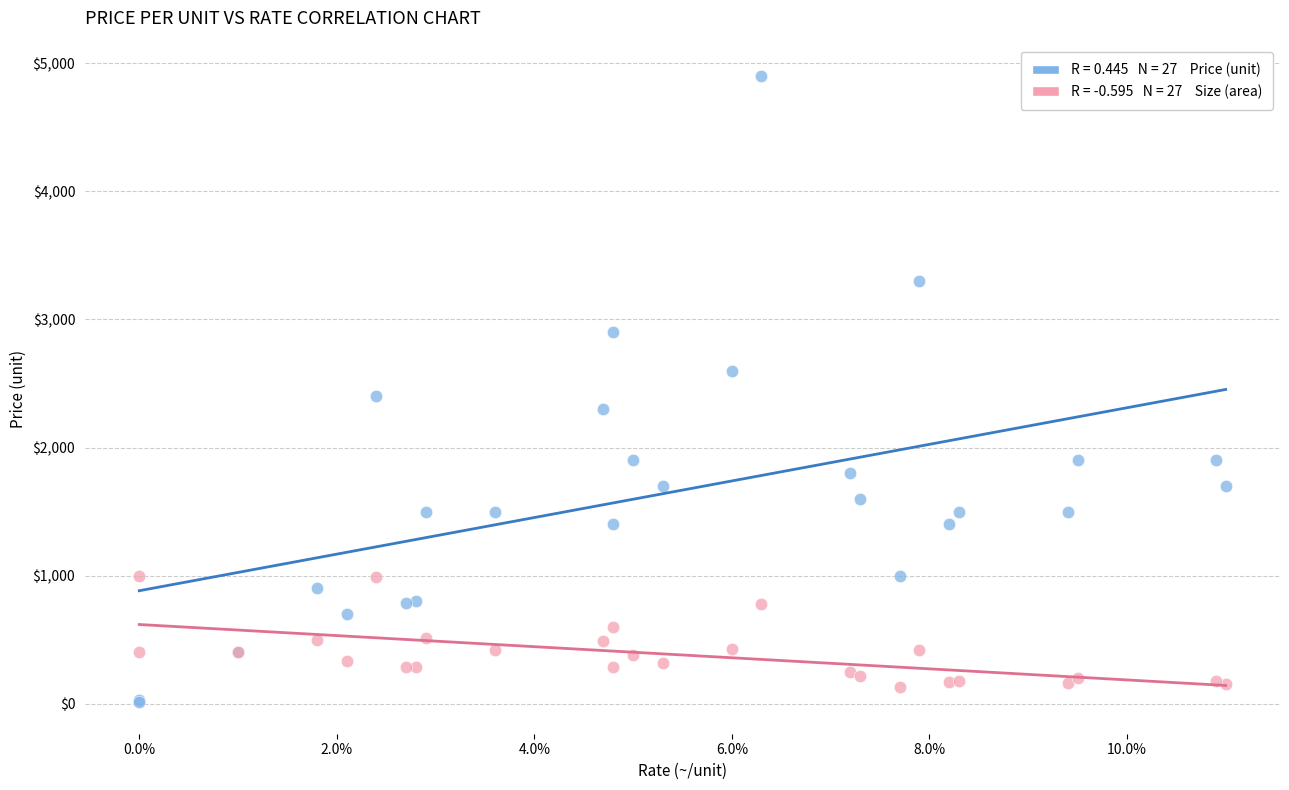

Across all series, what Y value is closest to 2455?

2400